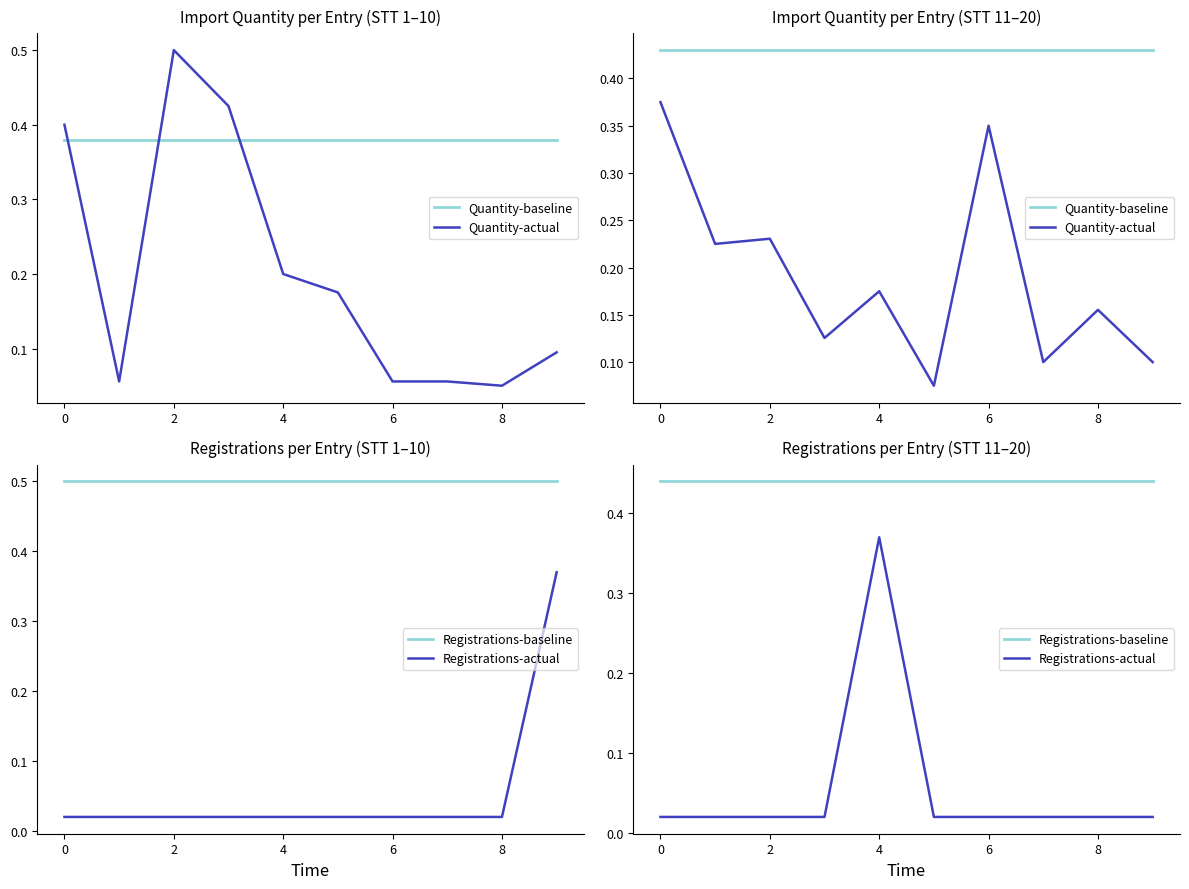

Between 2 and 8, which is larger?

2